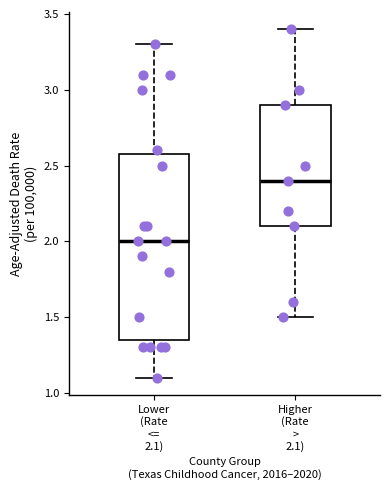

Where is the lower edge of the box for Lower (Rate <= 2.1) on the y-axis? The values are not printed on the chart, so give them approximately, as read against the axis.

1.35